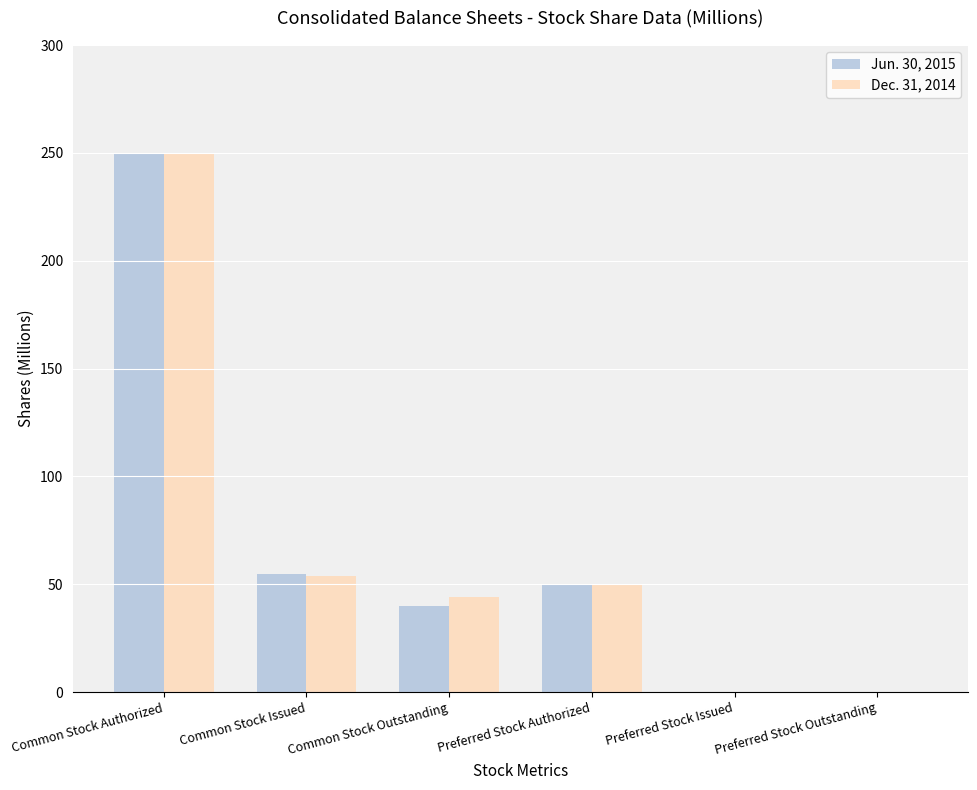

What is the total value across all series at Common Stock Issued?

109